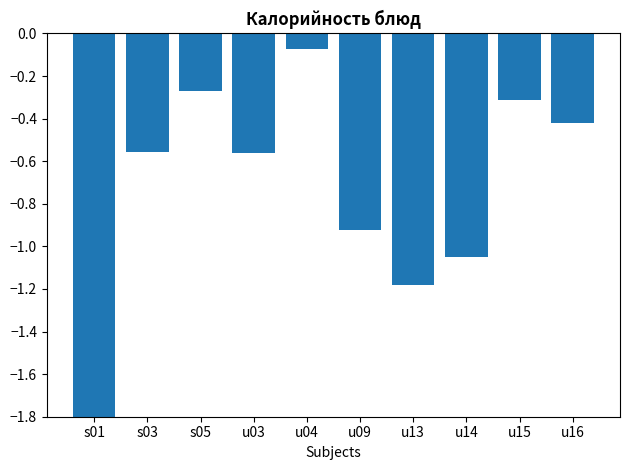

Which has a higher value, u15 or u13?

u15